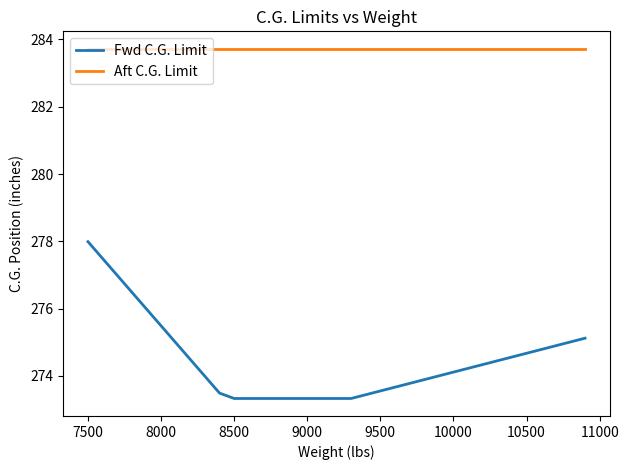

Which series has the largest total across all categories?

Aft C.G. Limit